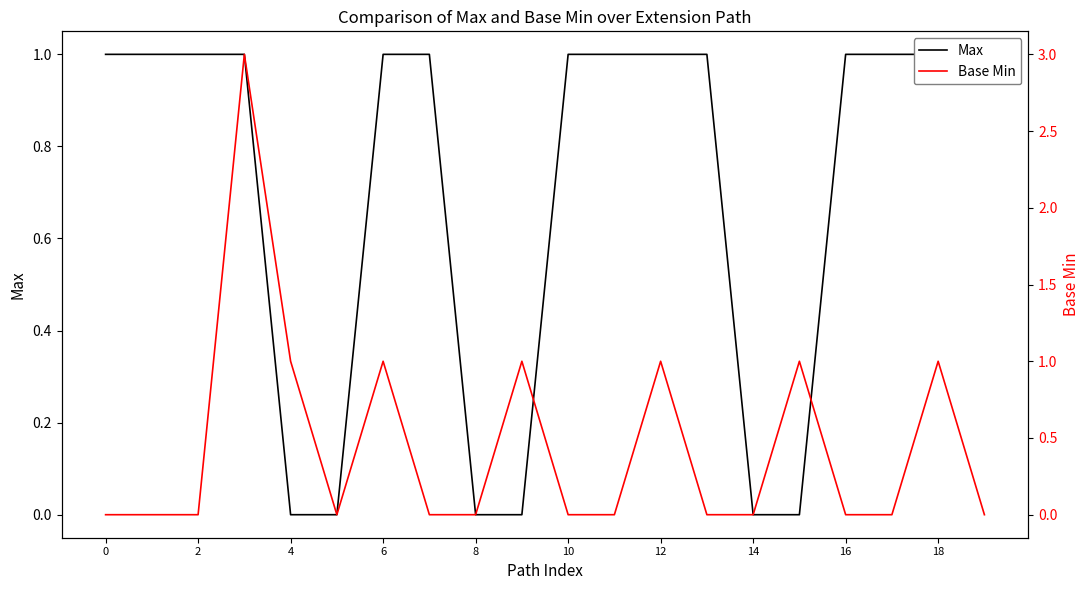

At 17, list the series in order from largest to smallest.

Max, Base Min